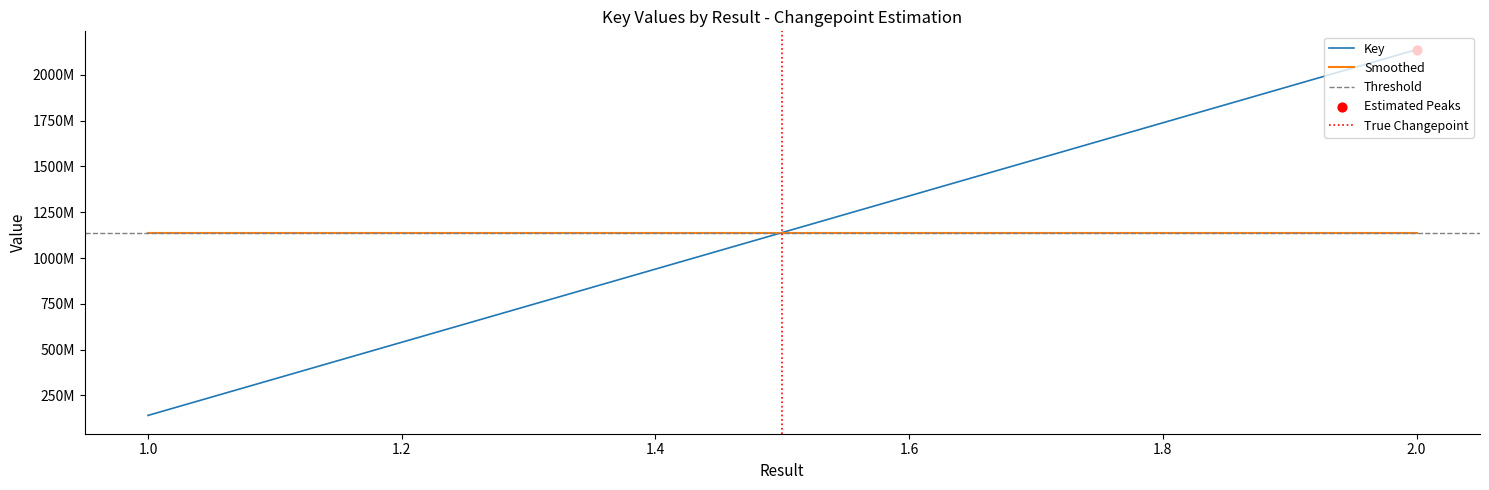

Which has a higher value, 1 or 2?

2